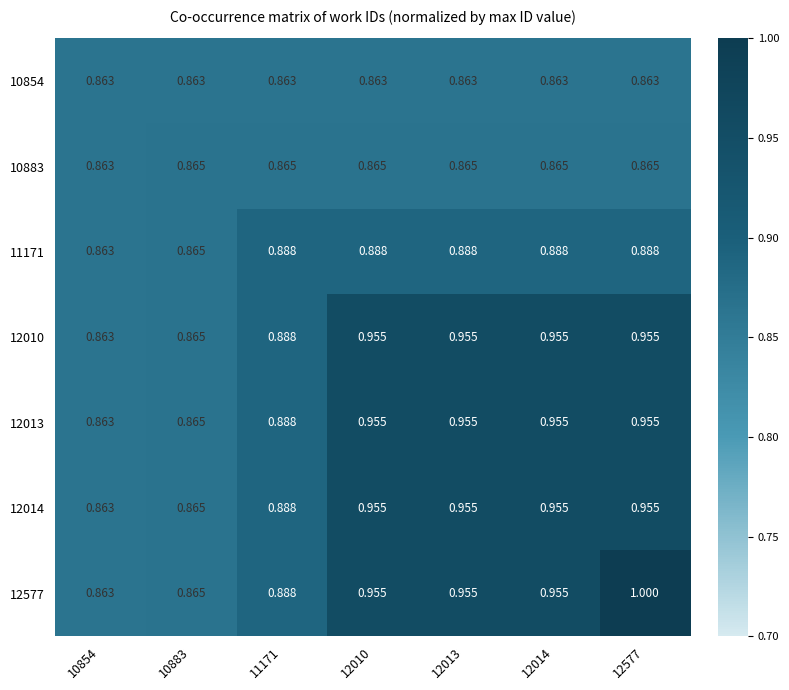

At how many categories does at least one series exceed 0?

7